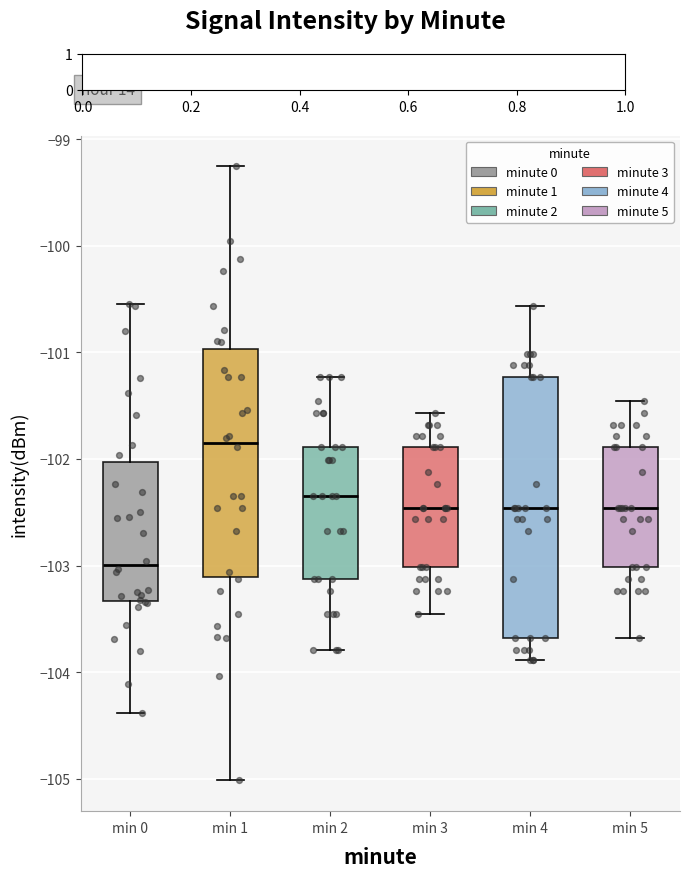

Which box has the highest median line?

min 1